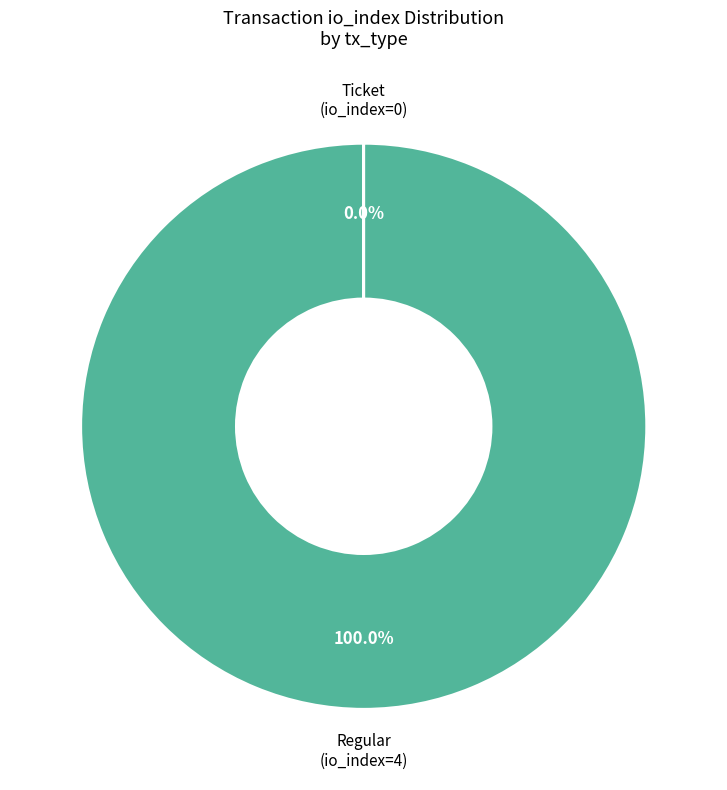

Is there a majority slice in this chart?

Yes